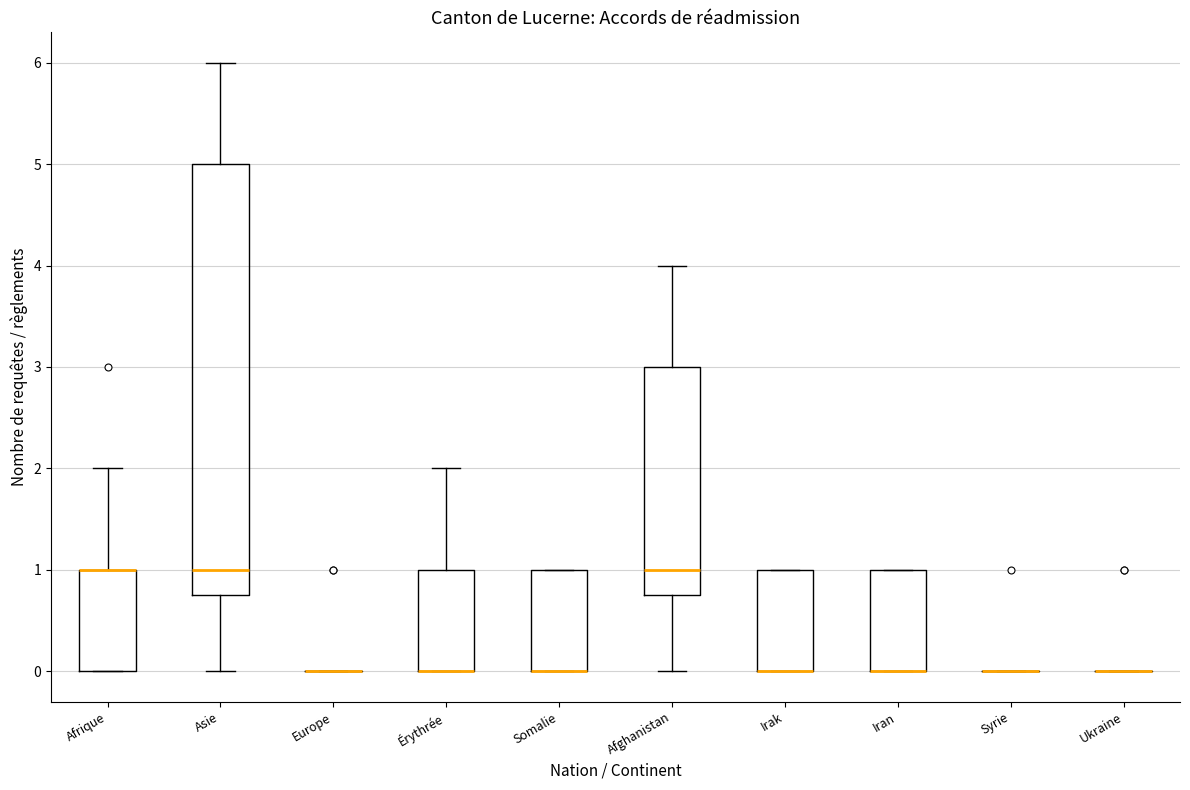

Reading left to right, transcribe this box plot: for each box, give where its median line is, the range the box spans, and where its two whiskers end, as read against the y-axis. The values are not printed on the chart, so give them approximately, as read against the axis.

Afrique: median 1.0 (drawn on the box's upper edge), box 0.0 to 1.0, whiskers 0.0 to 2.0
Asie: median 1.0, box 0.8 to 5.0, whiskers 0.0 to 6.0
Europe: box collapsed to a line at 0.0, whiskers 0.0 to 0.0
Érythrée: median 0.0 (drawn on the box's lower edge), box 0.0 to 1.0, whiskers 0.0 to 2.0
Somalie: median 0.0 (drawn on the box's lower edge), box 0.0 to 1.0, whiskers 0.0 to 1.0
Afghanistan: median 1.0, box 0.8 to 3.0, whiskers 0.0 to 4.0
Irak: median 0.0 (drawn on the box's lower edge), box 0.0 to 1.0, whiskers 0.0 to 1.0
Iran: median 0.0 (drawn on the box's lower edge), box 0.0 to 1.0, whiskers 0.0 to 1.0
Syrie: box collapsed to a line at 0.0, whiskers 0.0 to 0.0
Ukraine: box collapsed to a line at 0.0, whiskers 0.0 to 0.0